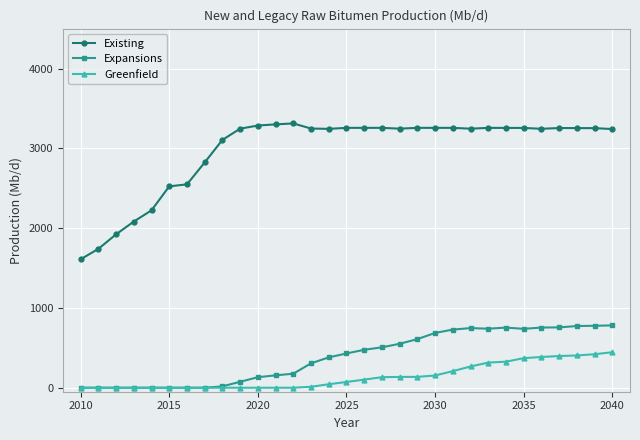

What is the difference between the second highest and second lowest values in the Existing series?

1560.3